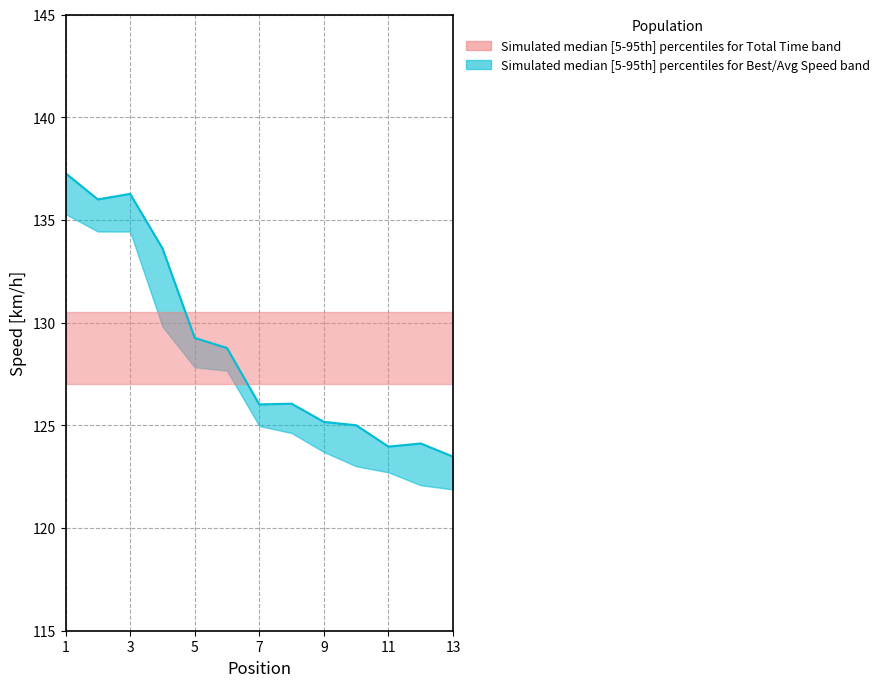

At which category does the chart reach its peak across all series?

1